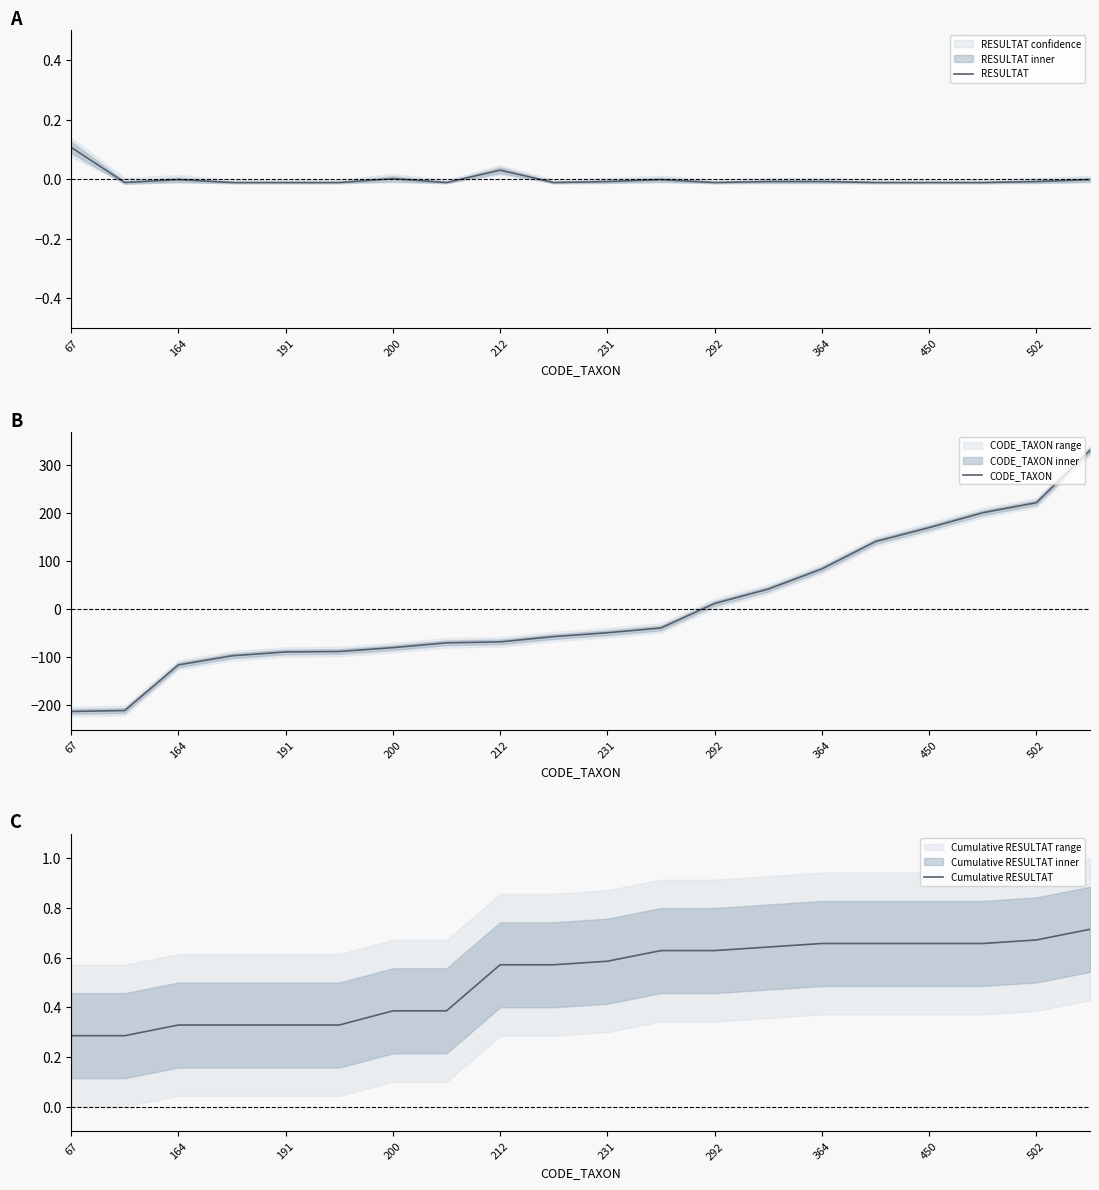

True or false: RESULTAT has more than 1 interior local peaks.

True